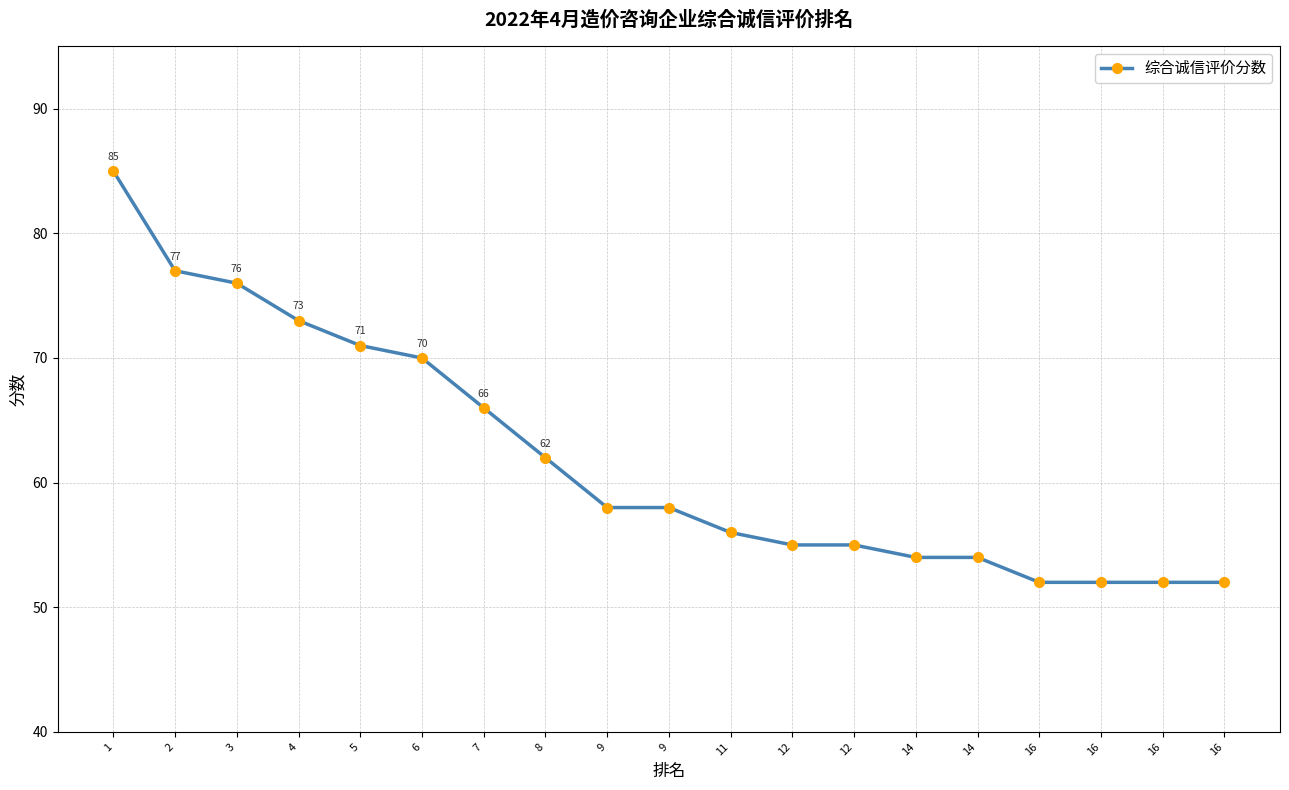

What is the value of the 18th point from the left?

52